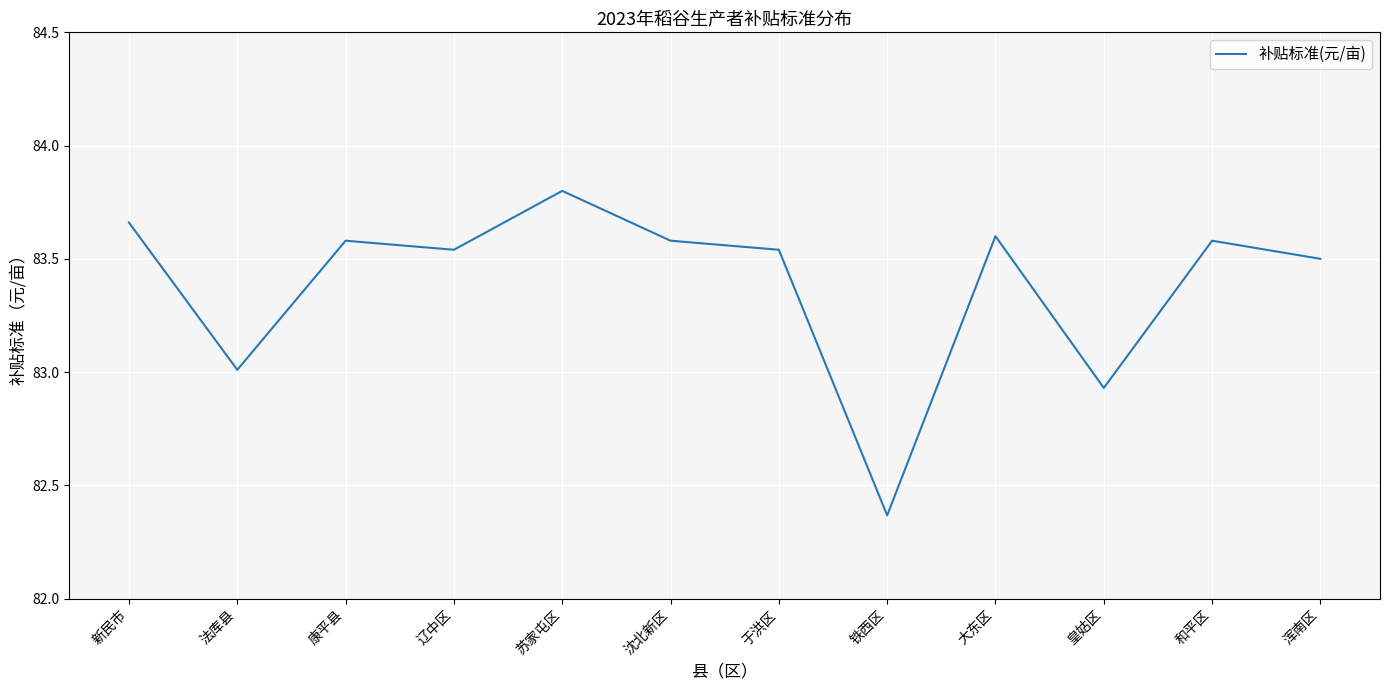

The value at 和平区 is 83.6. True or false?

True